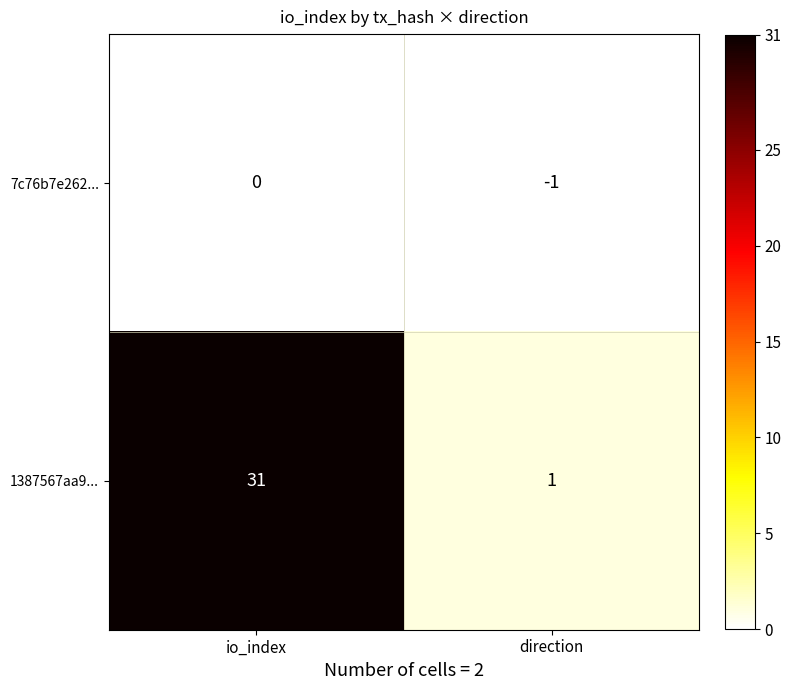

Which series has the widest spread of values?

1387567aa9...